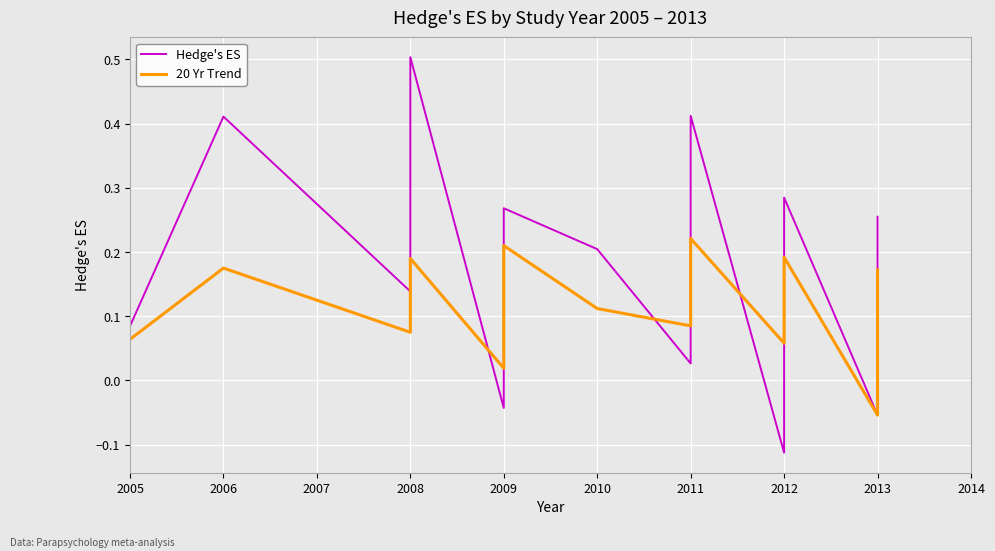

Which has a higher value, 2008 or 2009?

2008